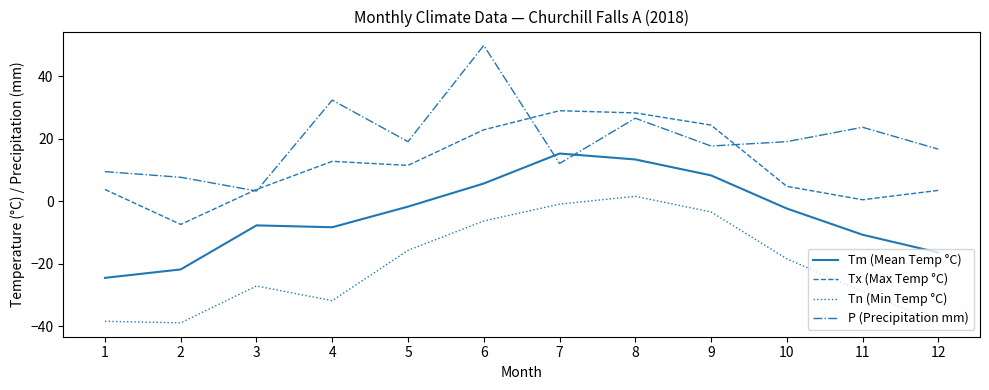

The value of Tn (Min Temp °C) at 4 is -31.8. True or false?

True